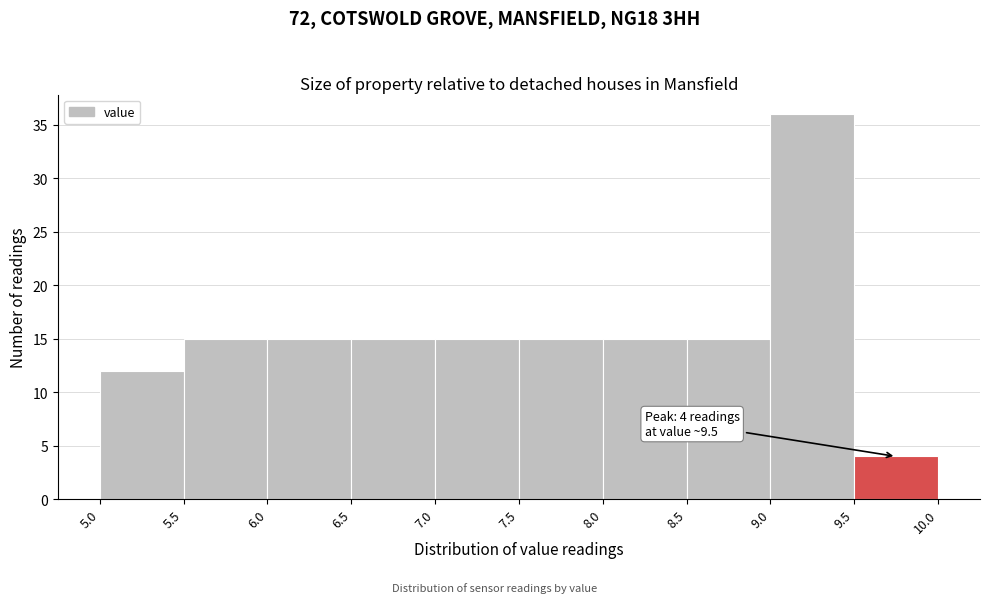

Over which range of the x-axis is the bar tallest?

9.0 to 9.5